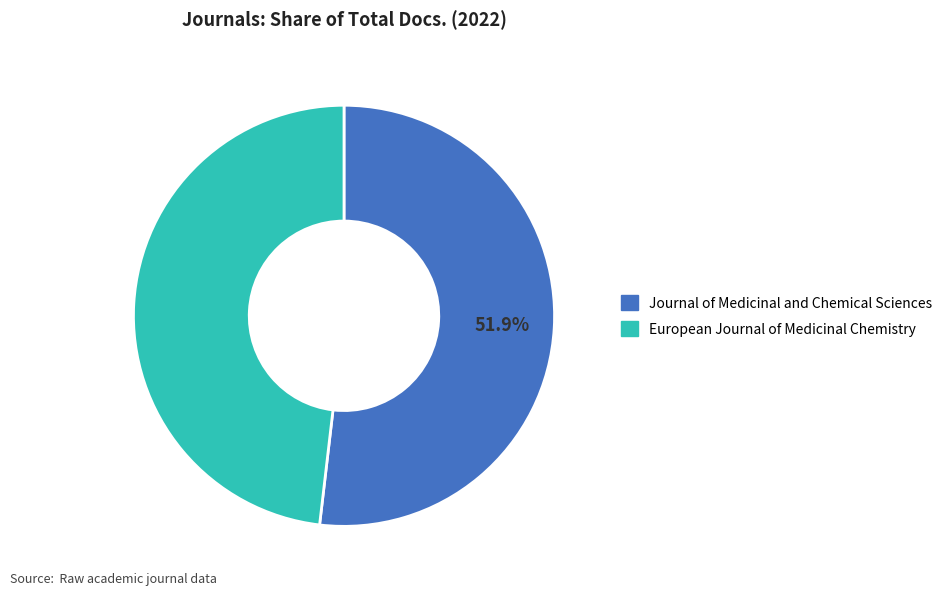

Do European Journal of Medicinal Chemistry and Journal of Medicinal and Chemical Sciences together represent more than half of the pie?

Yes